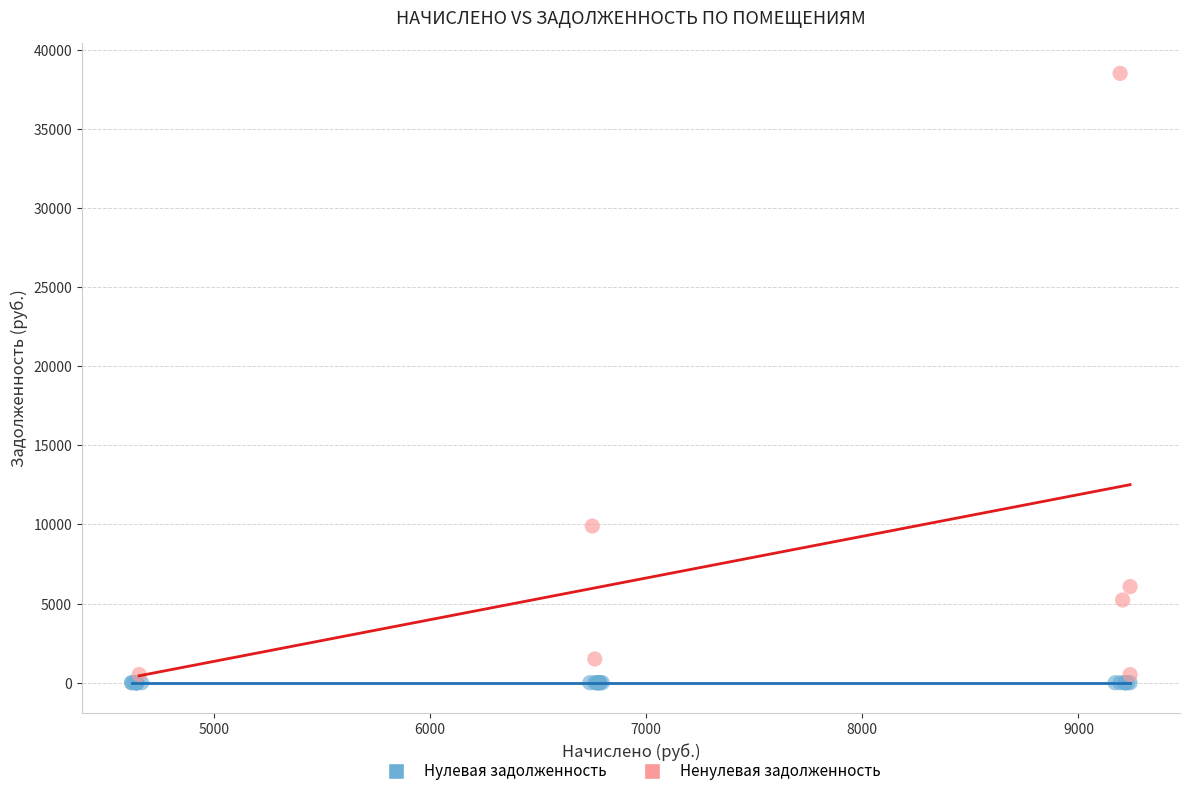

Which series reaches the minimum Y coordinate?

Нулевая задолженность